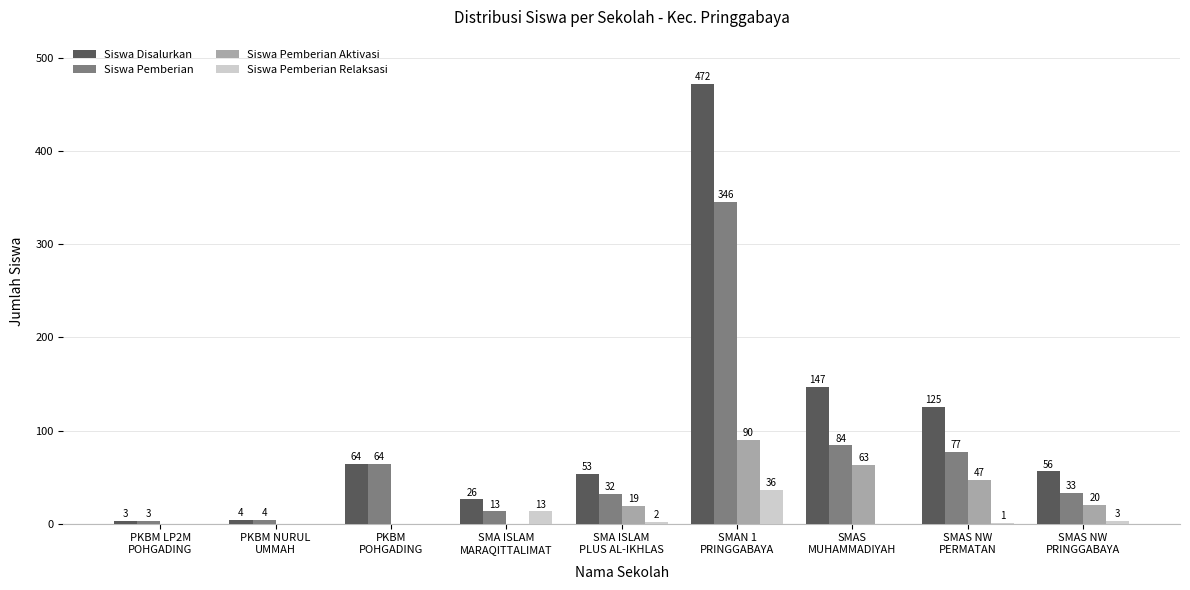

Which series has the largest total across all categories?

Siswa Disalurkan